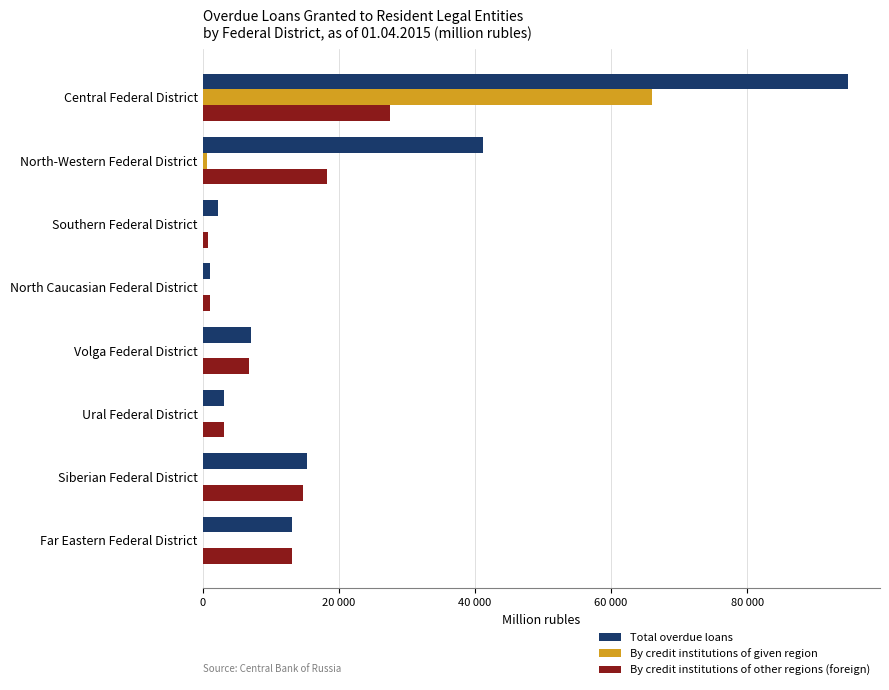

What are all the series names shown in the legend?

Total overdue loans, By credit institutions of given region, By credit institutions of other regions (foreign)